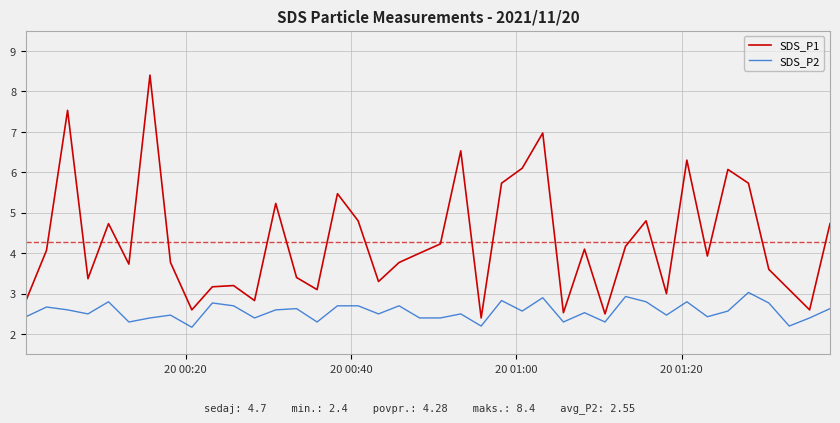

Which series has the largest total across all categories?

SDS_P1